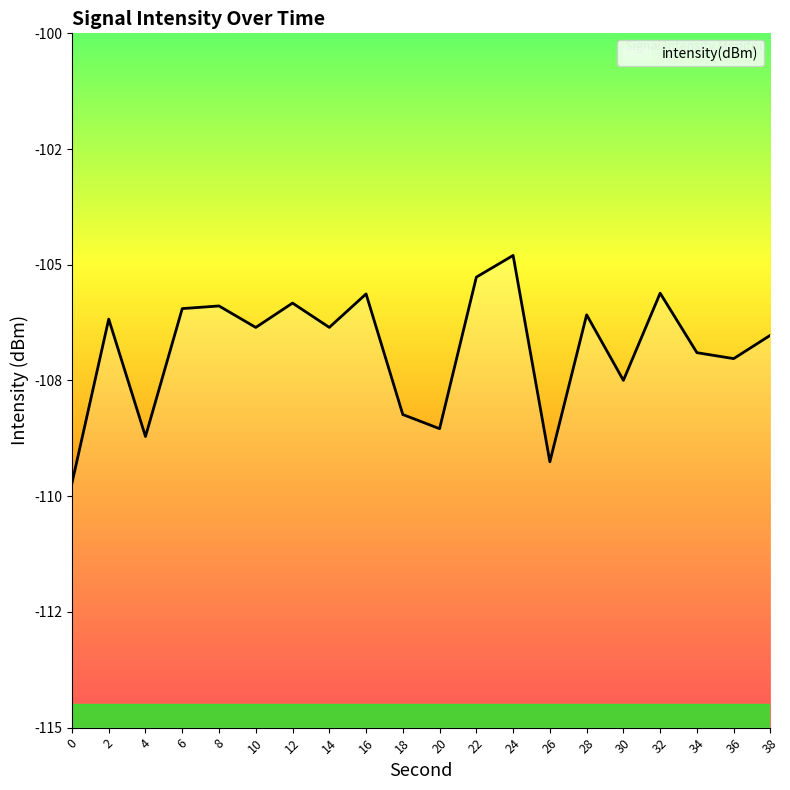

Which label corresponds to the largest value in the chart?

24